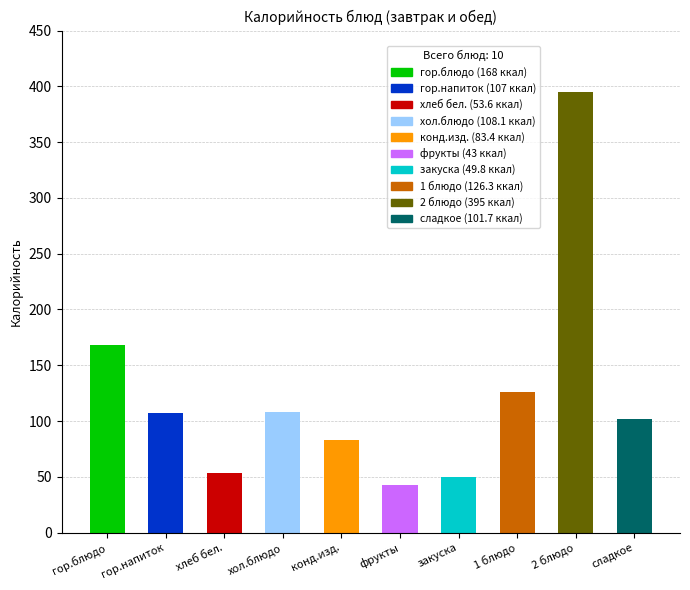

What is the average value?

123.6